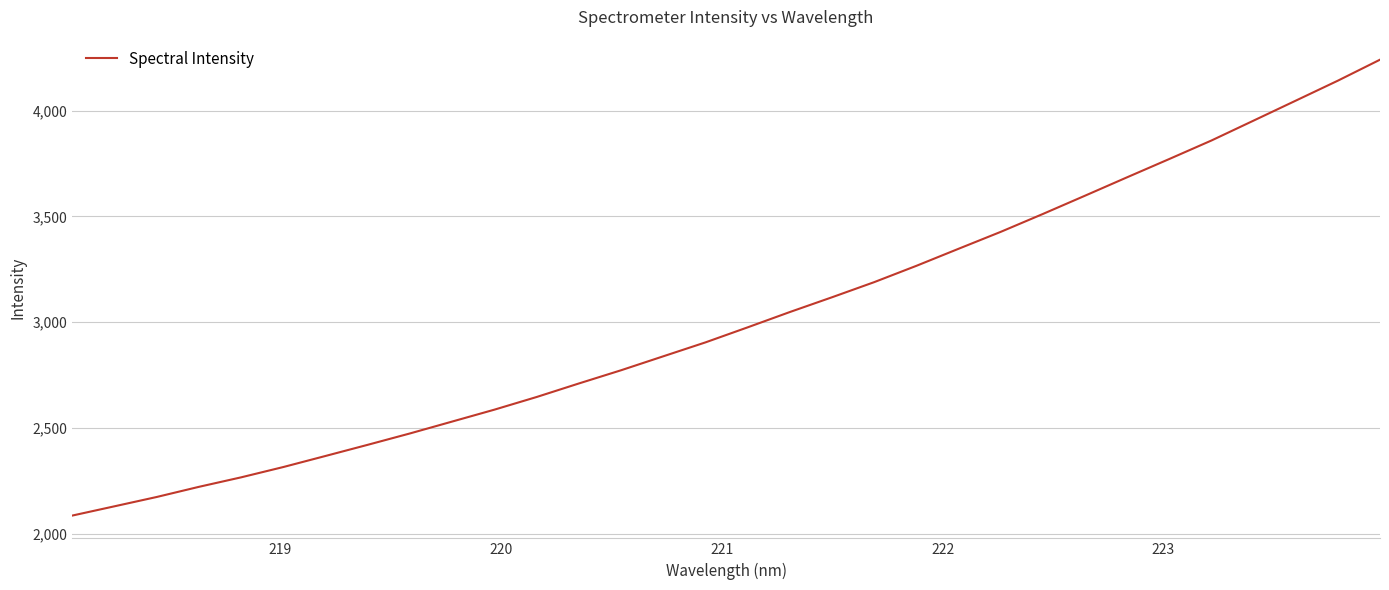

What is the minimum value shown in the chart?

2085.6